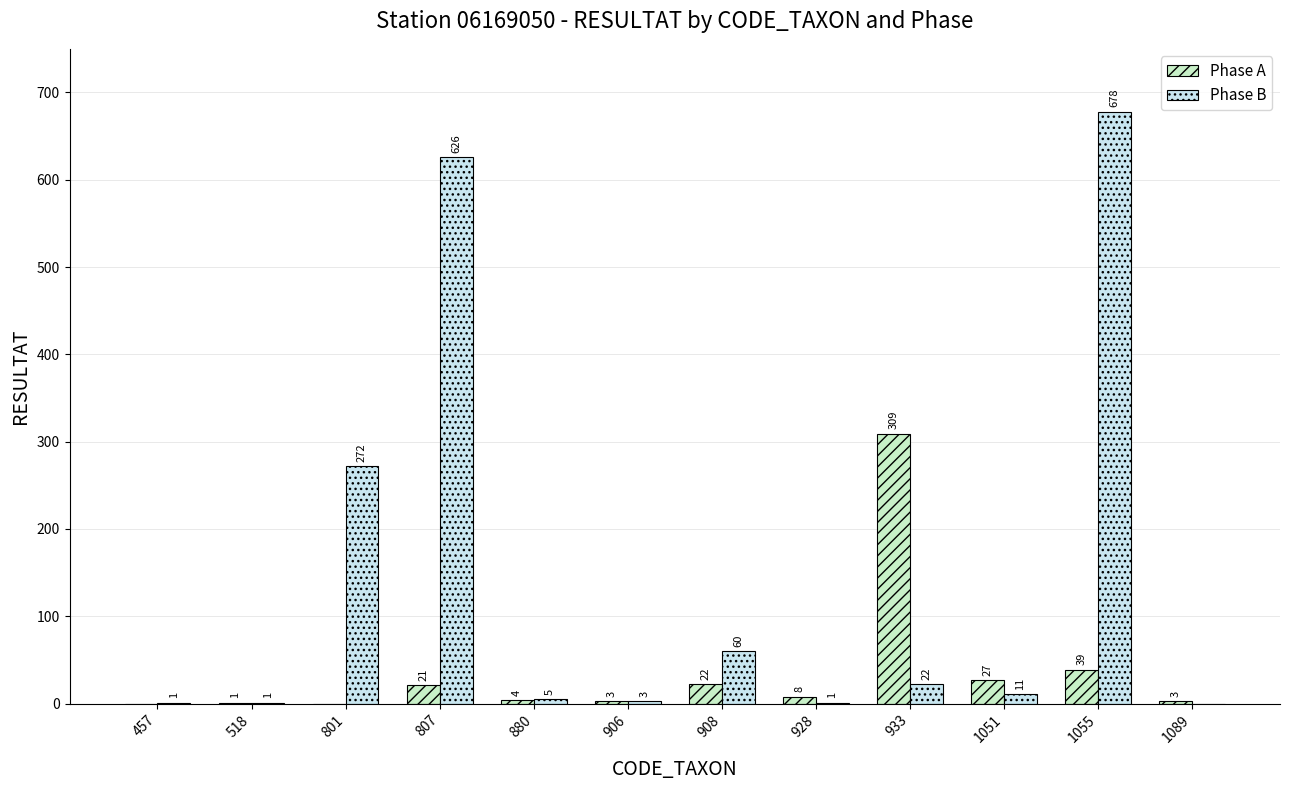

Which series has the largest range (max minus min)?

Phase B